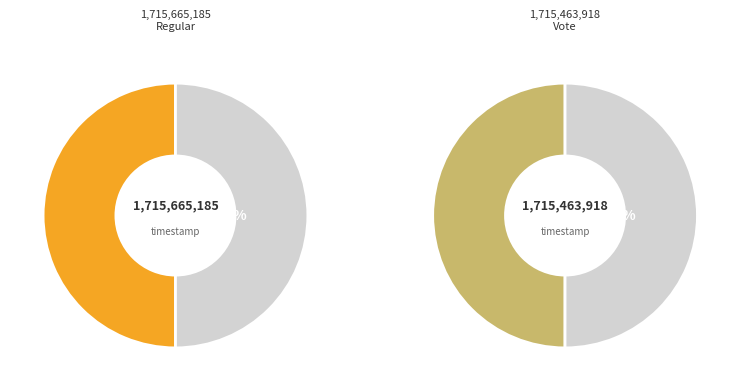

Which category has the biggest portion of the pie?

Regular